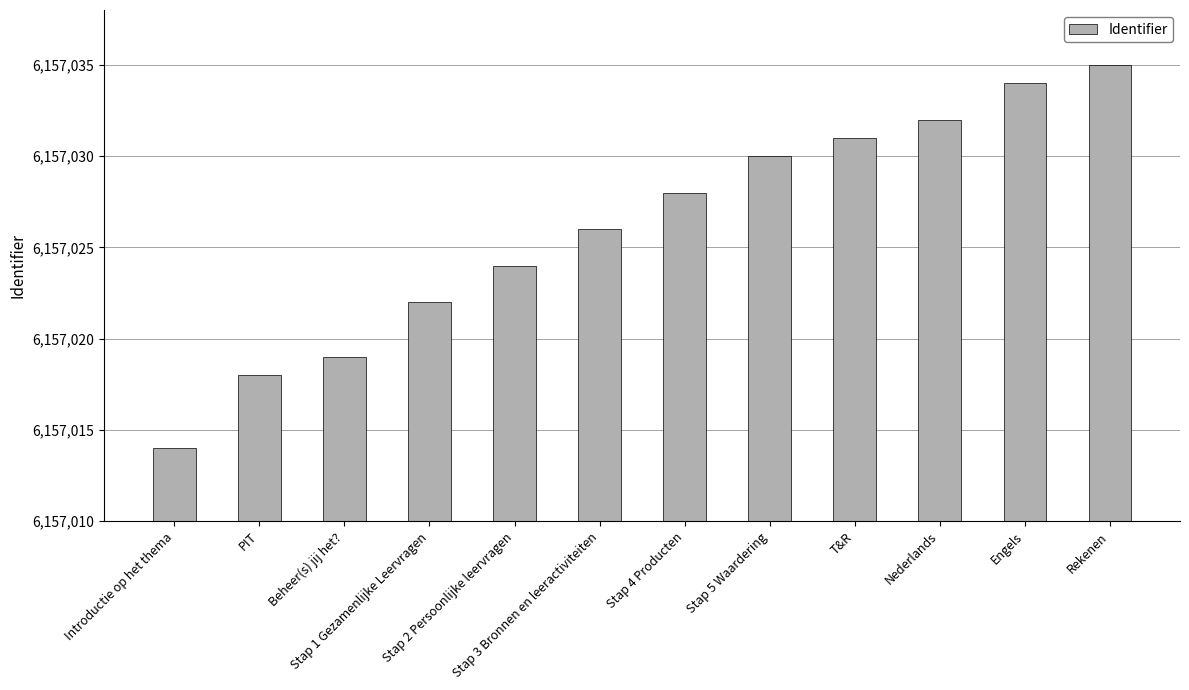

Which has a higher value, Stap 3 Bronnen en leeractiviteiten or Rekenen?

Rekenen